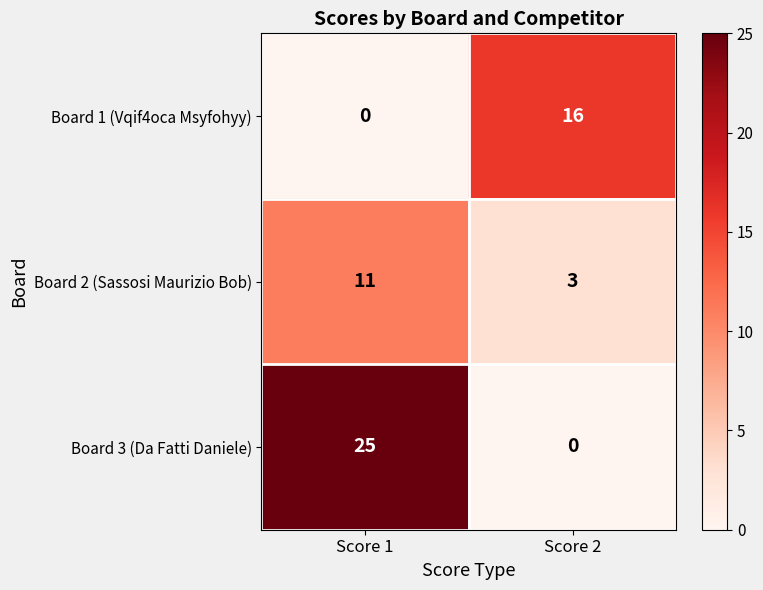

Is it true that Board 3 (Da Fatti Daniele) equals 25 at Score 1?

True